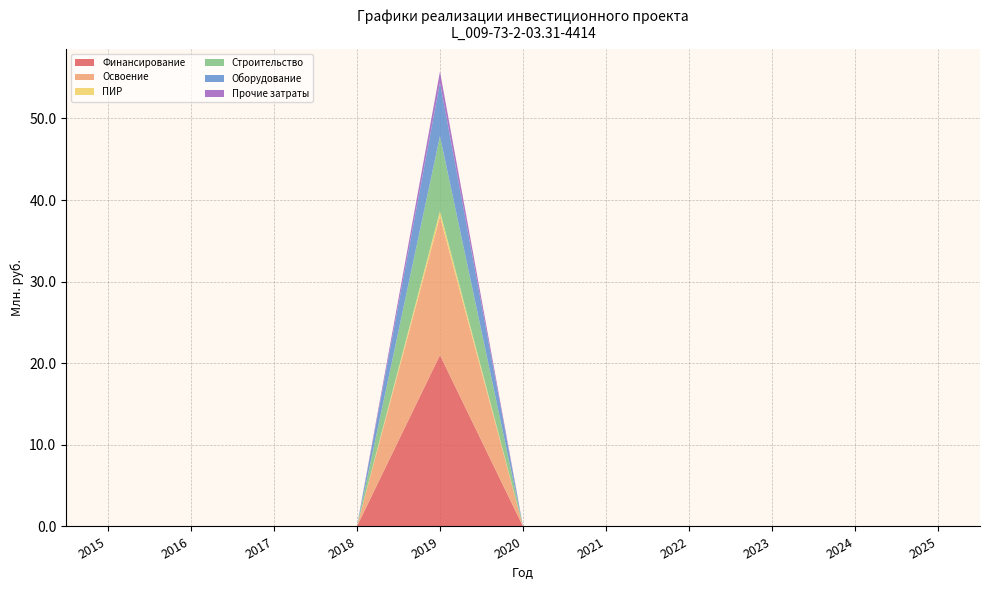

Reading right to left, list all the values displayed in this chart.

Финансирование: 2025=0.0	2024=0.0	2023=0.0	2022=0.0	2021=0.0	2020=0.0	2019=21.0	2018=0.0	2017=0.0	2016=0.0	2015=0.0
Освоение: 2025=0.0	2024=0.0	2023=0.0	2022=0.0	2021=0.0	2020=0.0	2019=17.0	2018=0.0	2017=0.0	2016=0.0	2015=0.0
ПИР: 2025=0.0	2024=0.0	2023=0.0	2022=0.0	2021=0.0	2020=0.0	2019=0.6	2018=0.0	2017=0.0	2016=0.0	2015=0.0
Строительство: 2025=0.0	2024=0.0	2023=0.0	2022=0.0	2021=0.0	2020=0.0	2019=9.2	2018=0.0	2017=0.0	2016=0.0	2015=0.0
Оборудование: 2025=0.0	2024=0.0	2023=0.0	2022=0.0	2021=0.0	2020=0.0	2019=6.6	2018=0.0	2017=0.0	2016=0.0	2015=0.0
Прочие затраты: 2025=0.0	2024=0.0	2023=0.0	2022=0.0	2021=0.0	2020=0.0	2019=1.3	2018=0.0	2017=0.0	2016=0.0	2015=0.0